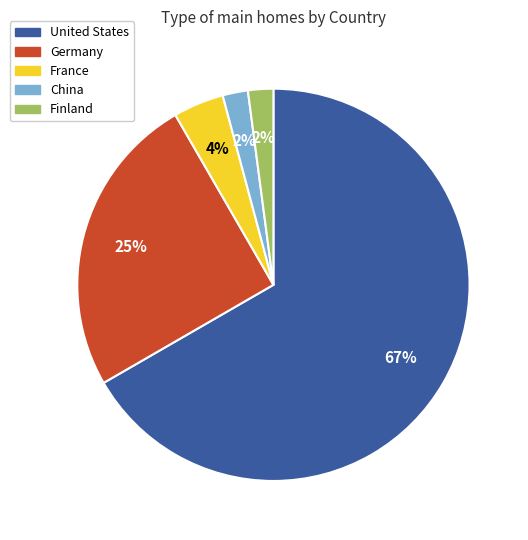

What is the majority slice?

United States